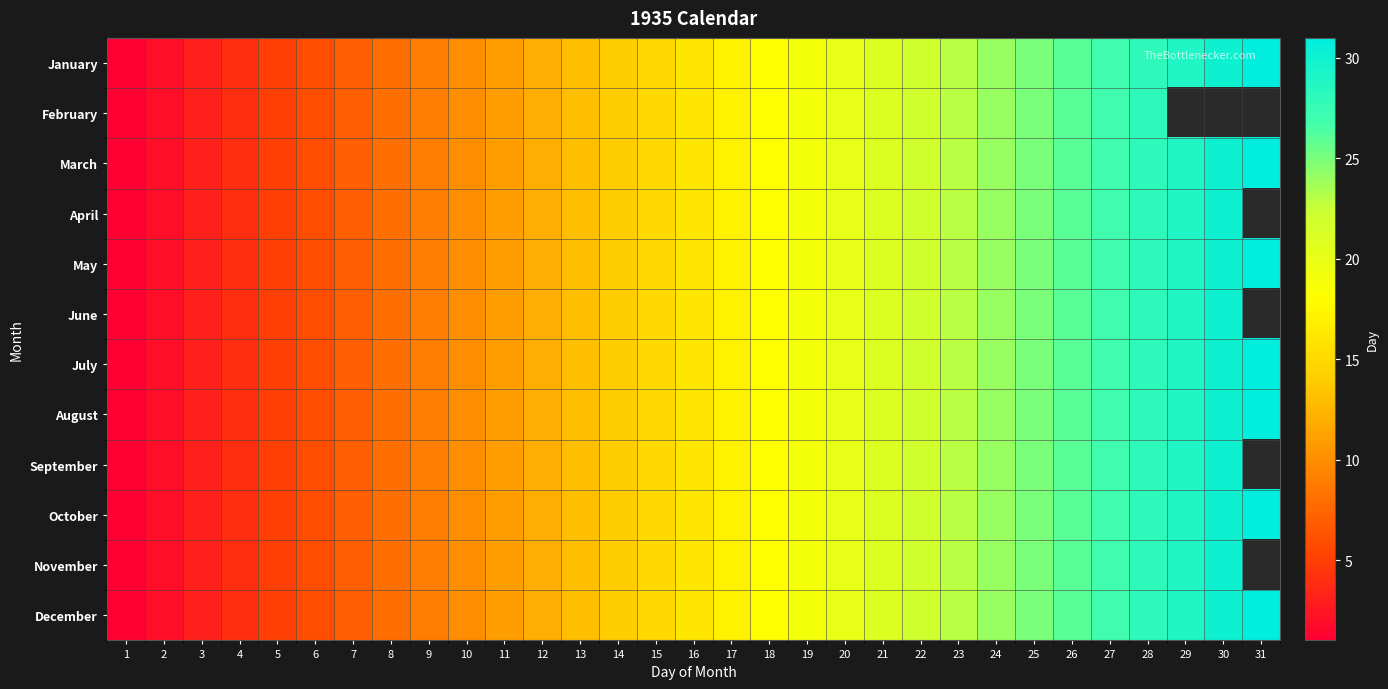

True or false: November has a value of 7.3 at 25.

False